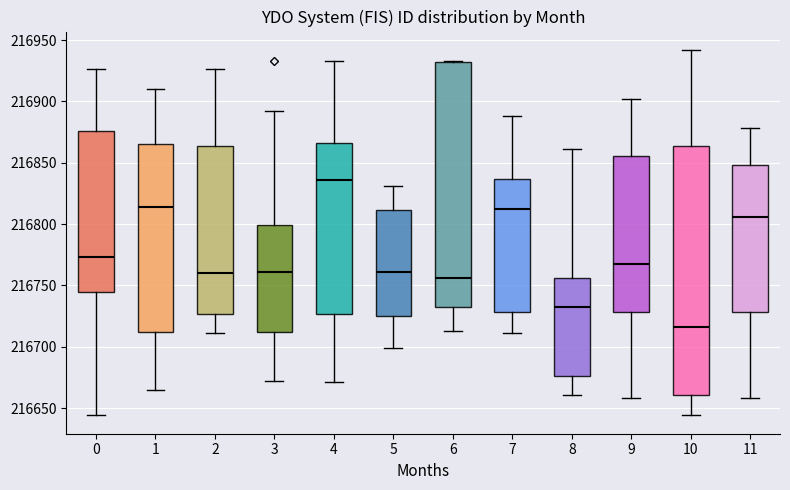

Where is the upper edge of the box at x = 10 on the y-axis? The values are not printed on the chart, so give them approximately, as read against the axis.

216865